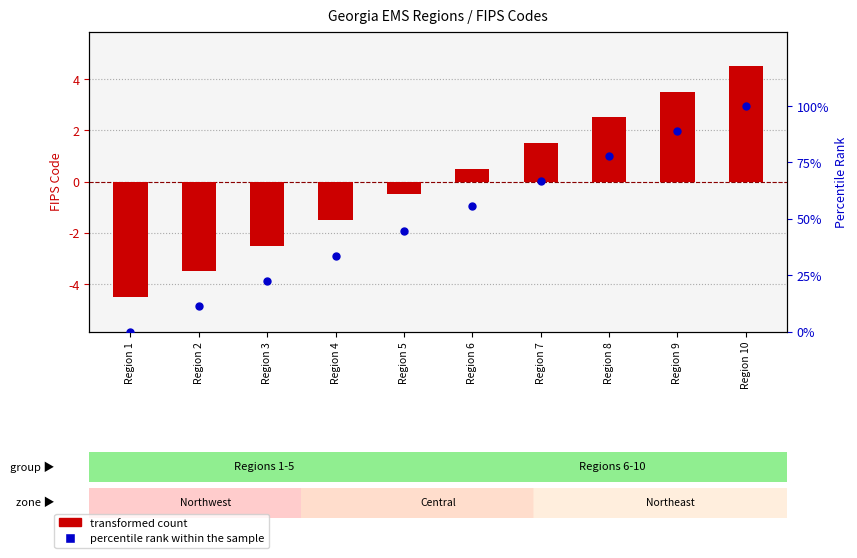

Is the value of percentile rank within the sample at Region 9 greater than the value of transformed count at Region 3?

Yes